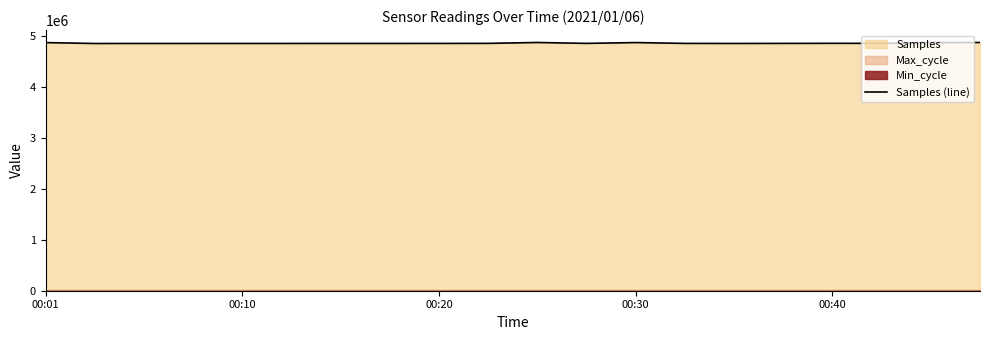

What is the highest value of the Samples (line) series?

4869965